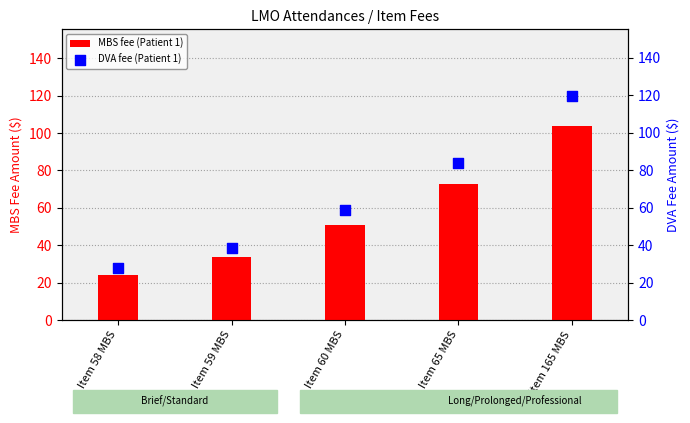

What is the total value across all series at Item 165 MBS?

223.0